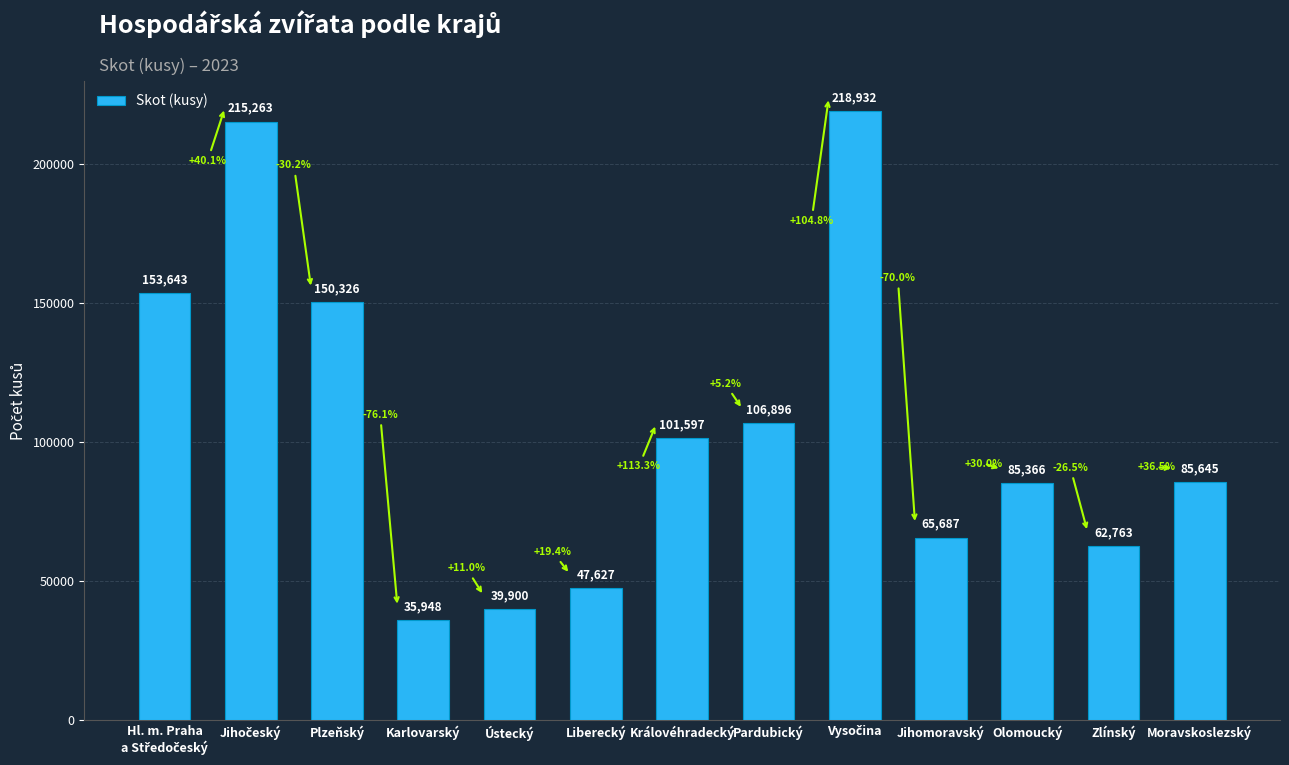

What is the minimum value shown in the chart?

35948